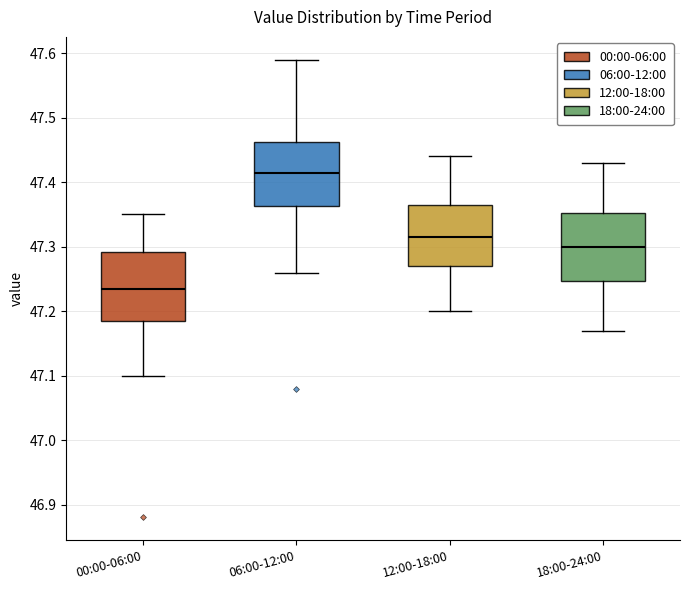

Reading left to right, transcribe this box plot: for each box, give where its median line is, the range the box spans, and where its two whiskers end, as read against the y-axis. The values are not printed on the chart, so give them approximately, as read against the axis.

00:00-06:00: median 47.24, box 47.19 to 47.29, whiskers 47.10 to 47.35
06:00-12:00: median 47.42, box 47.36 to 47.46, whiskers 47.26 to 47.59
12:00-18:00: median 47.32, box 47.27 to 47.37, whiskers 47.20 to 47.44
18:00-24:00: median 47.30, box 47.25 to 47.35, whiskers 47.17 to 47.43